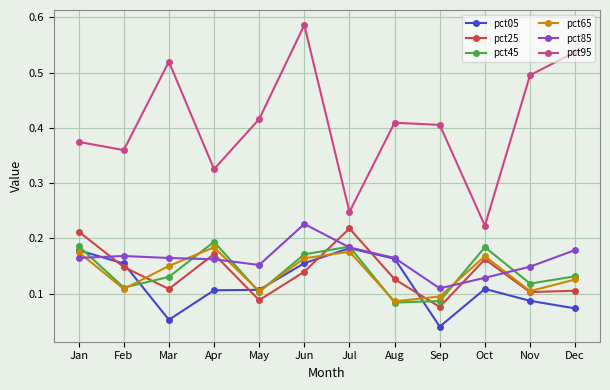

Count the number of data series in this chart.

6